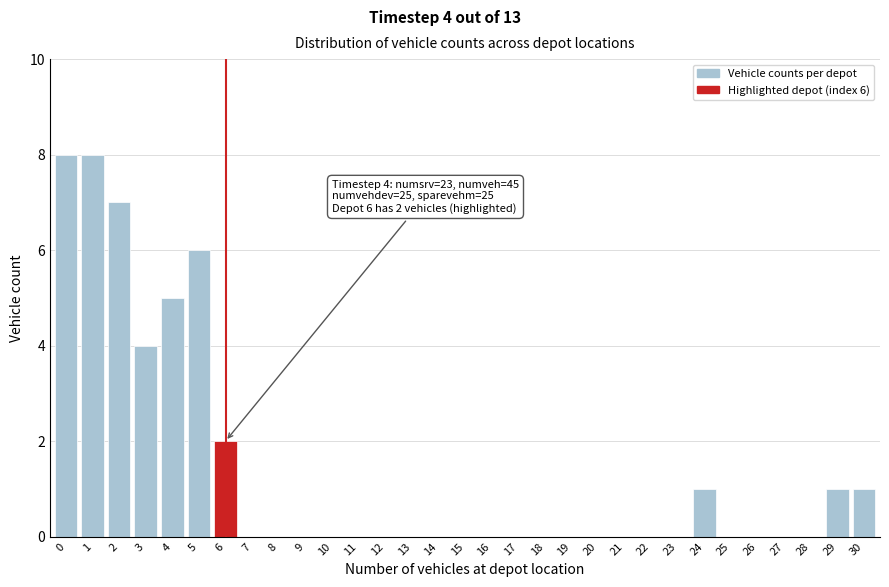

What is the change in value from 3 to 19?

-4